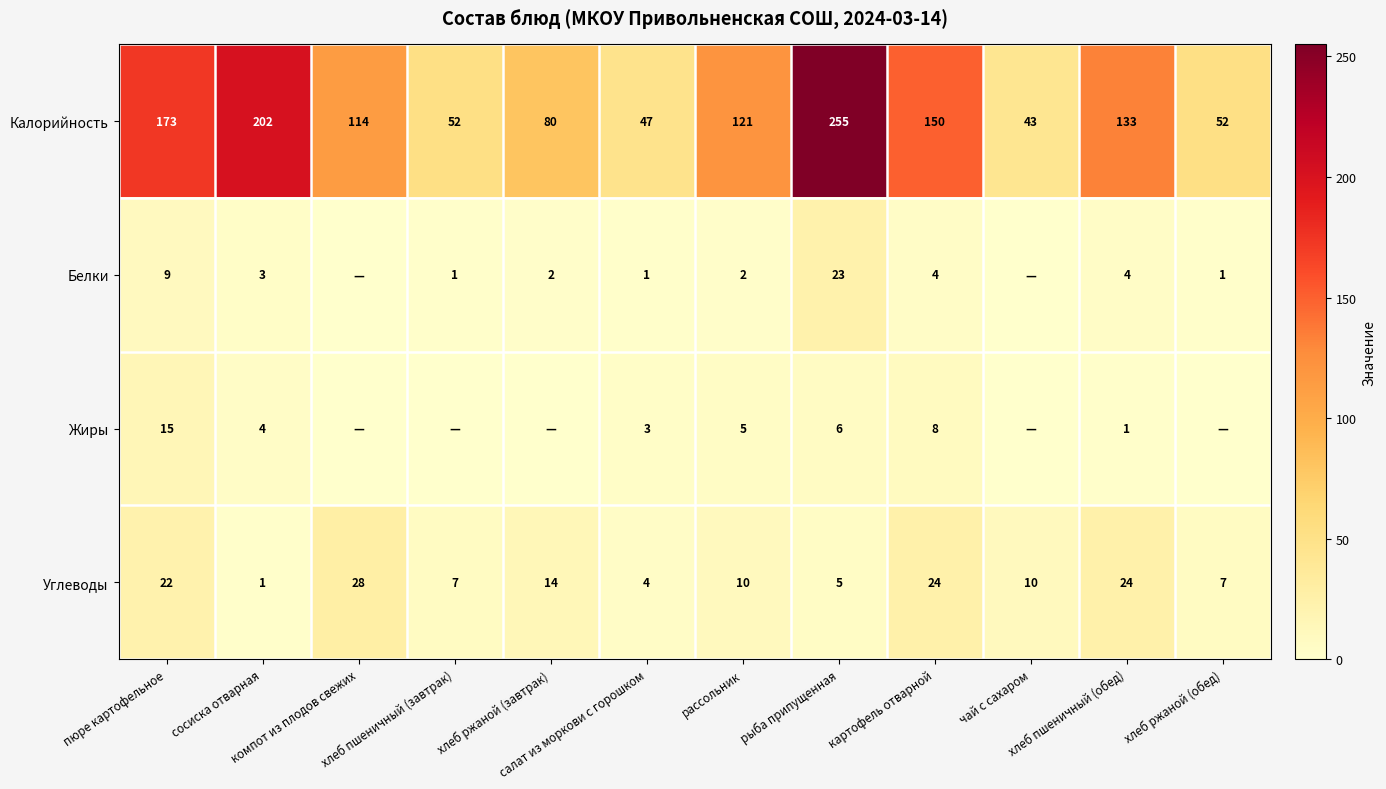

What is the sum of all Углеводы values?

156